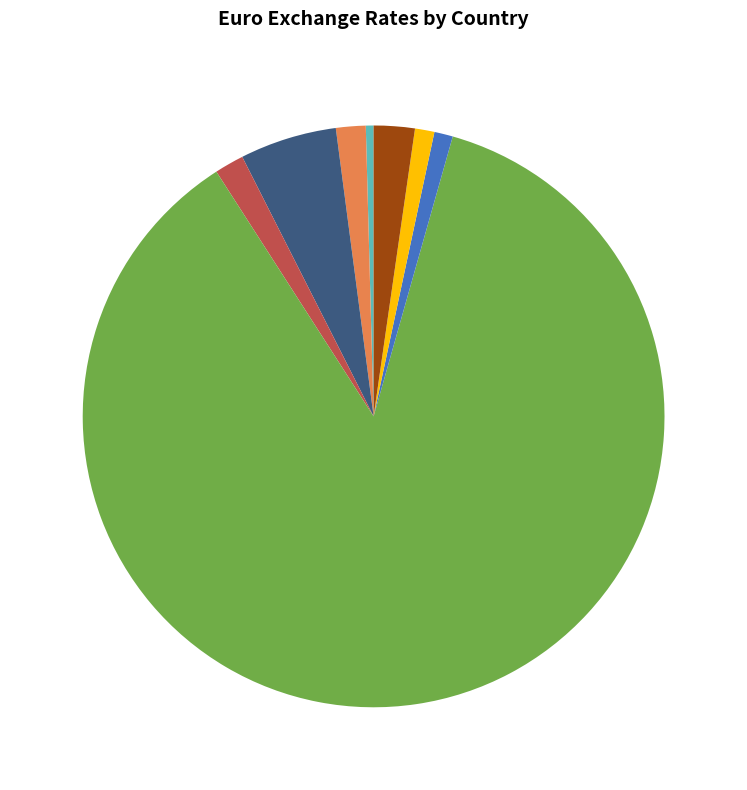

Which category accounts for the majority?

Hungary